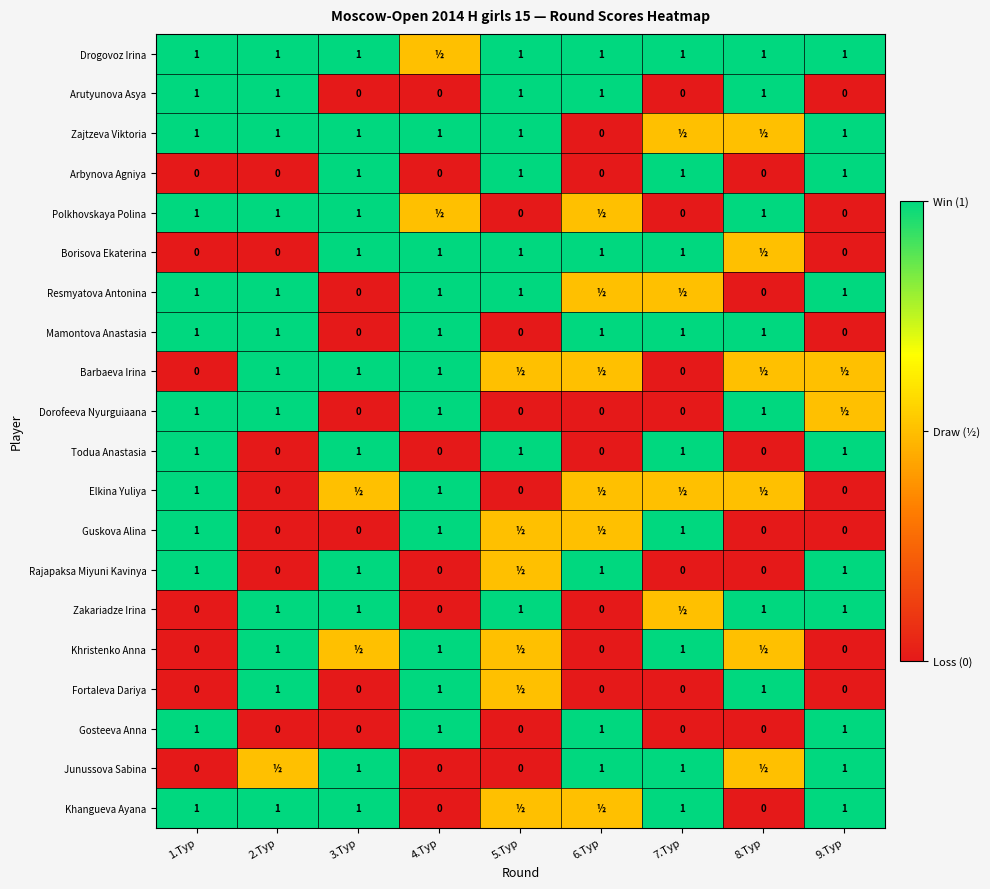

At which category is the sum across all series the highest?

1.Тур